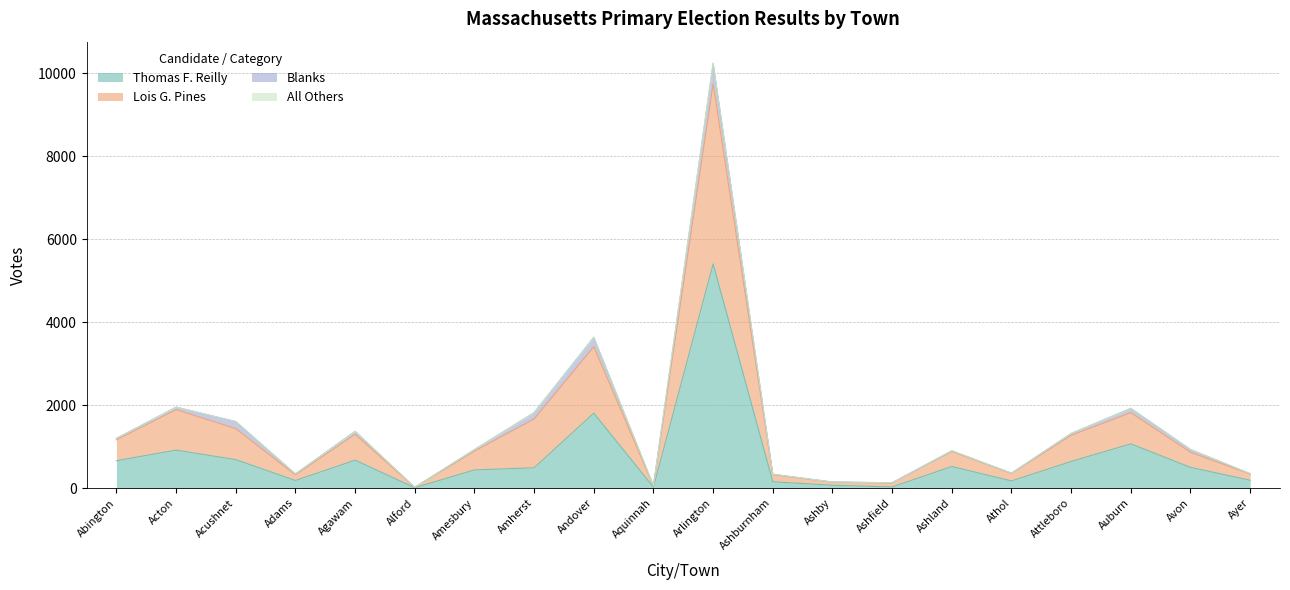

Where is Thomas F. Reilly nearest to the value 2707?

Andover